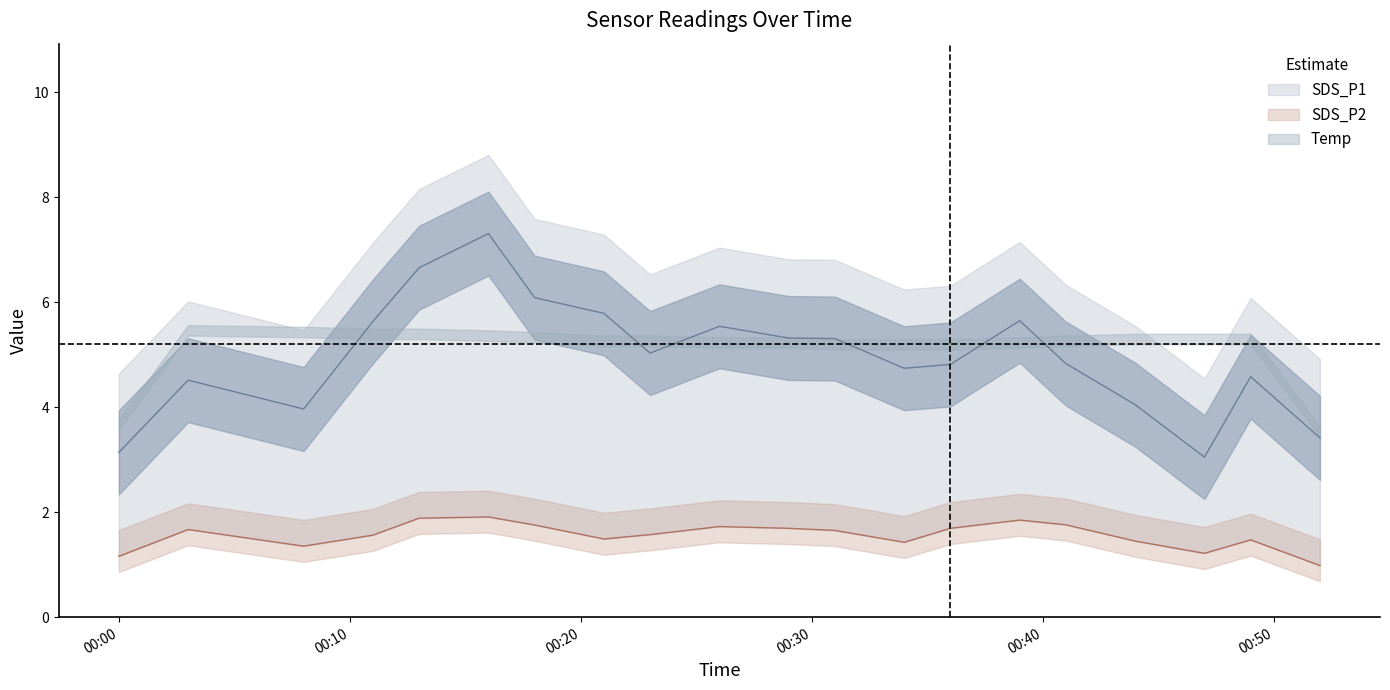

True or false: SDS_P1 and SDS_P2 intersect in this chart.

False